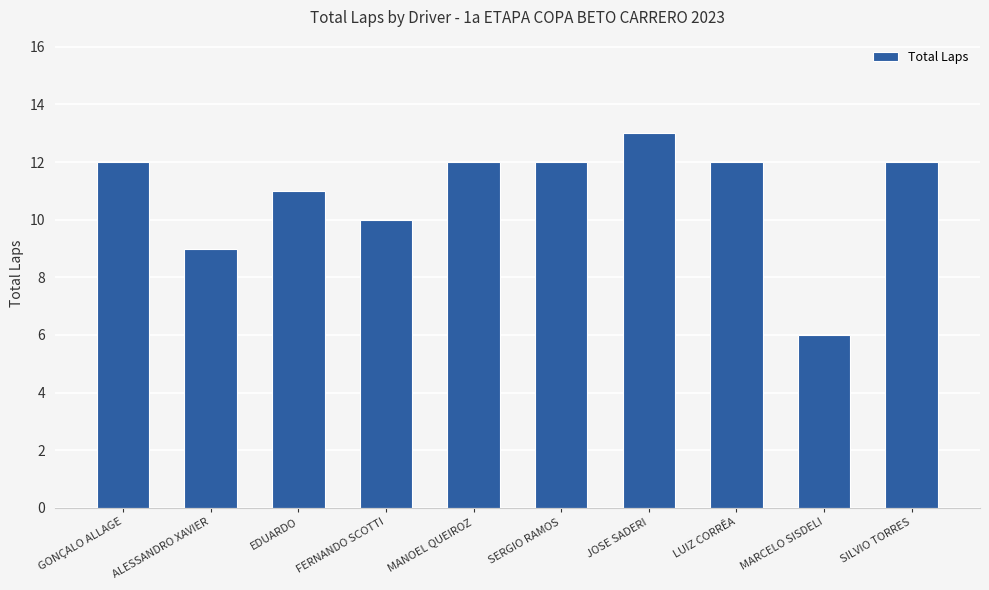

What is the ratio of the value at MANOEL QUEIROZ to the value at SILVIO TORRES?

1.0